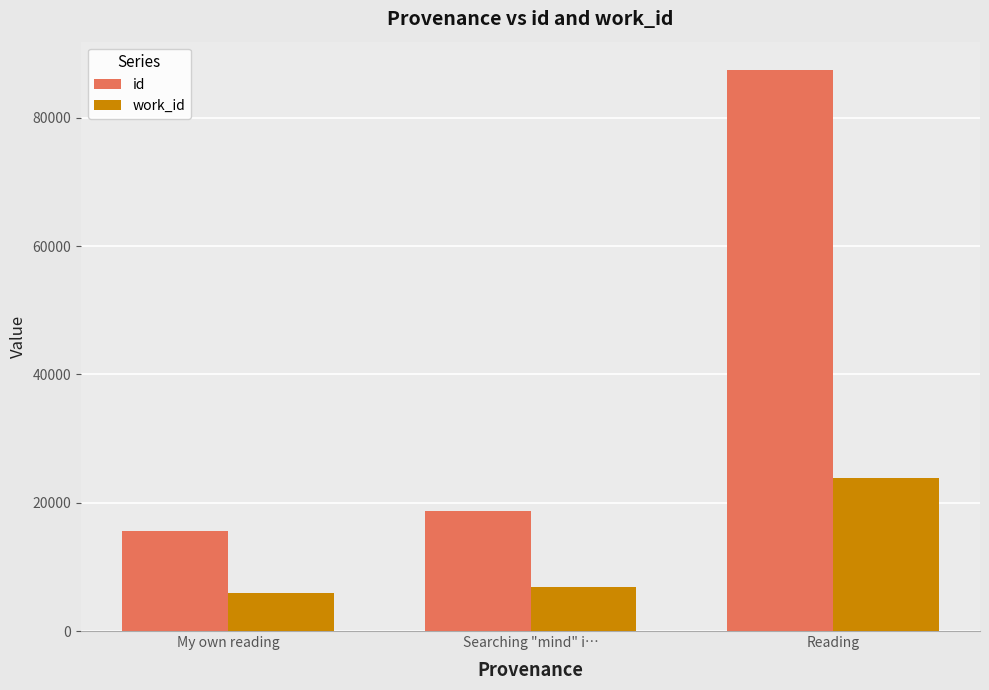

True or false: work_id has a value of 6936 at Searching "mind" i….

True